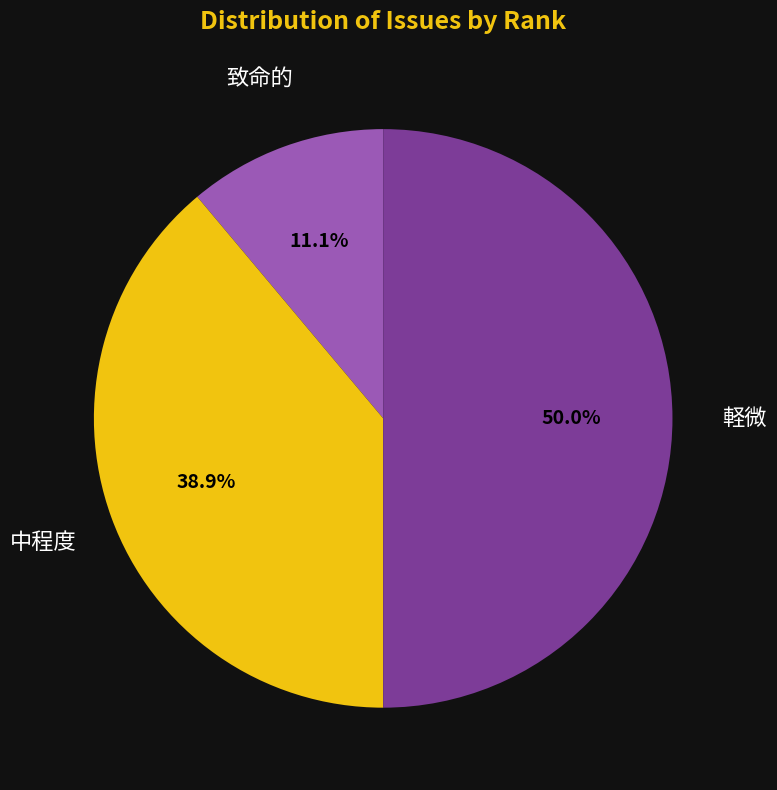

Between 中程度 and 軽微, which is larger?

軽微